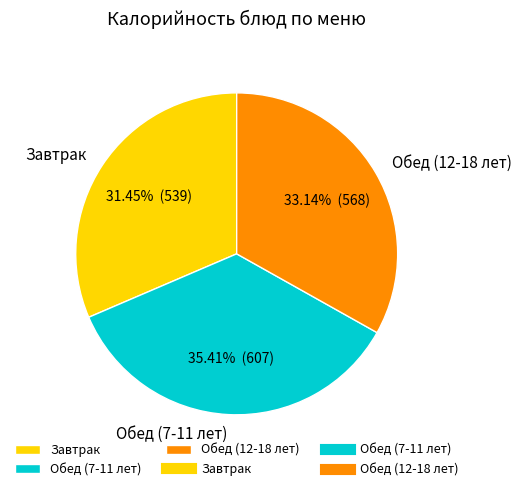

Do Обед (12-18 лет) and Завтрак together represent more than half of the pie?

Yes